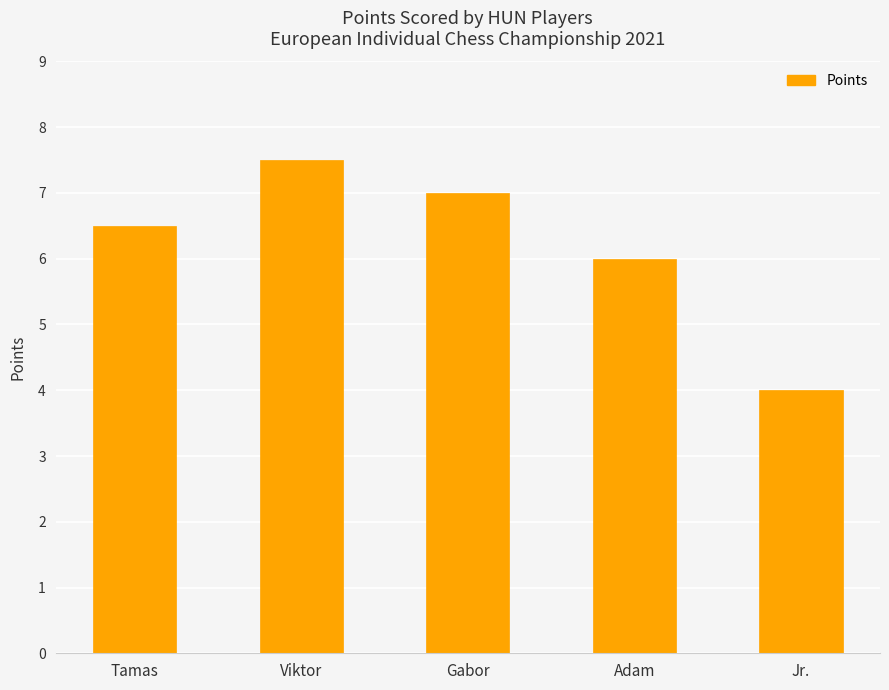

Reading left to right, what are all the values shown in this chart?

Tamas=6.5	Viktor=7.5	Gabor=7.0	Adam=6.0	Jr.=4.0